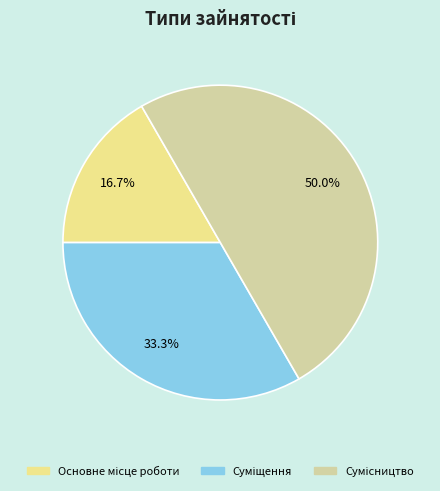

Which category has the biggest portion of the pie?

Сумісництво